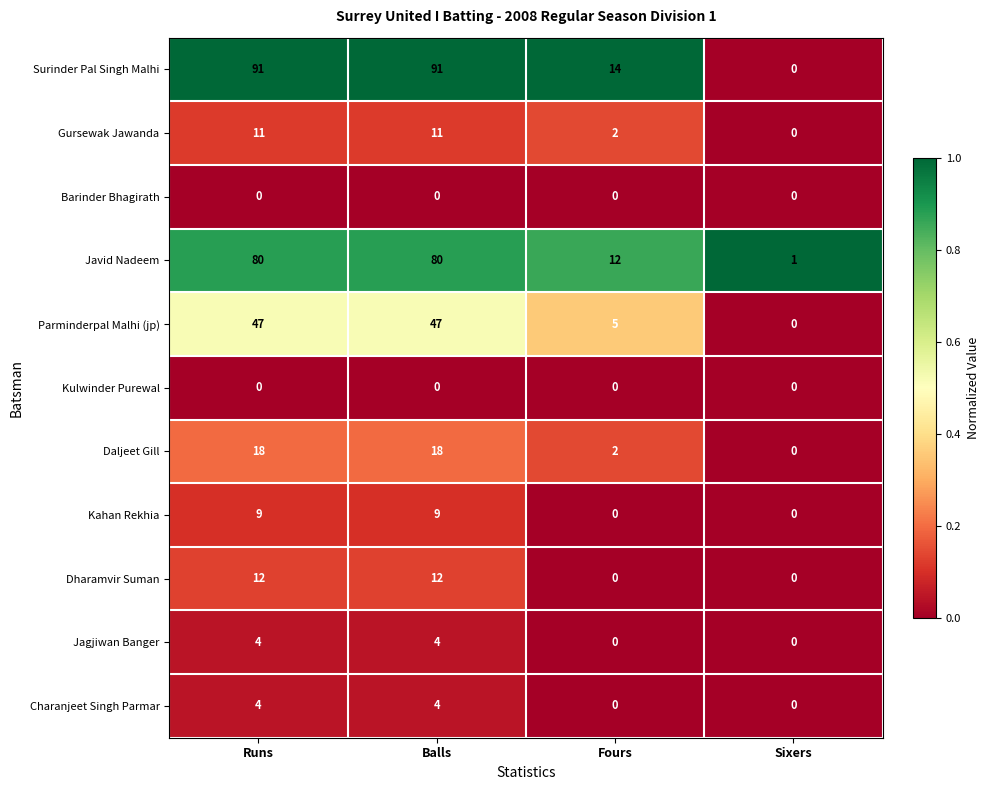

What is the difference between the maximum and minimum values in the Dharamvir Suman series?

12